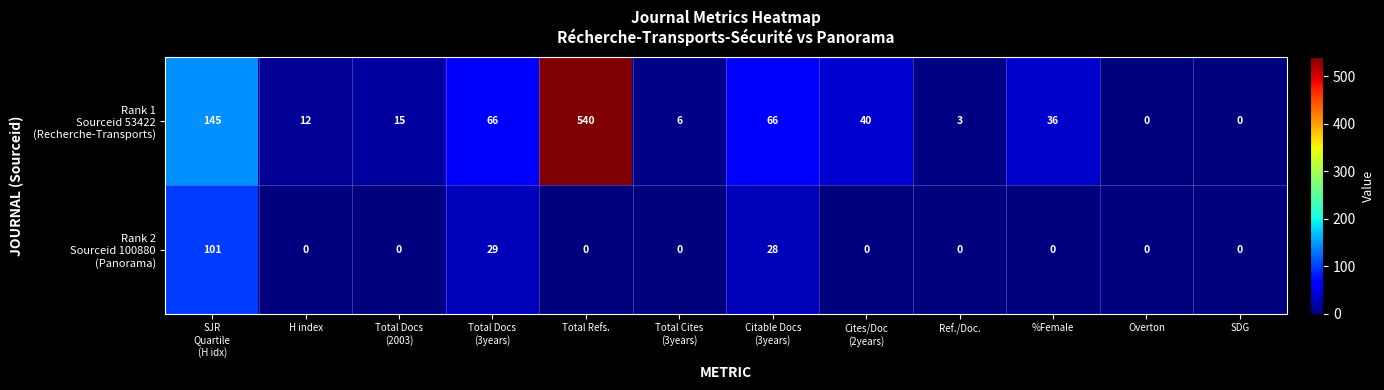

What is the difference between the highest and lowest values at H index?

12